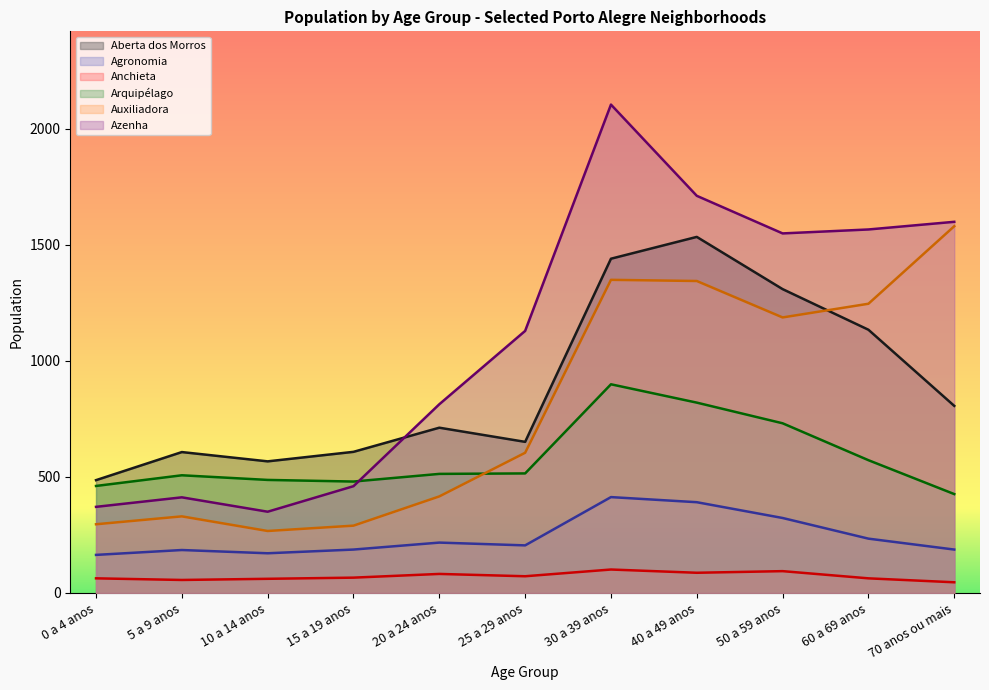

Which label corresponds to the smallest value in the chart?

70 anos ou mais